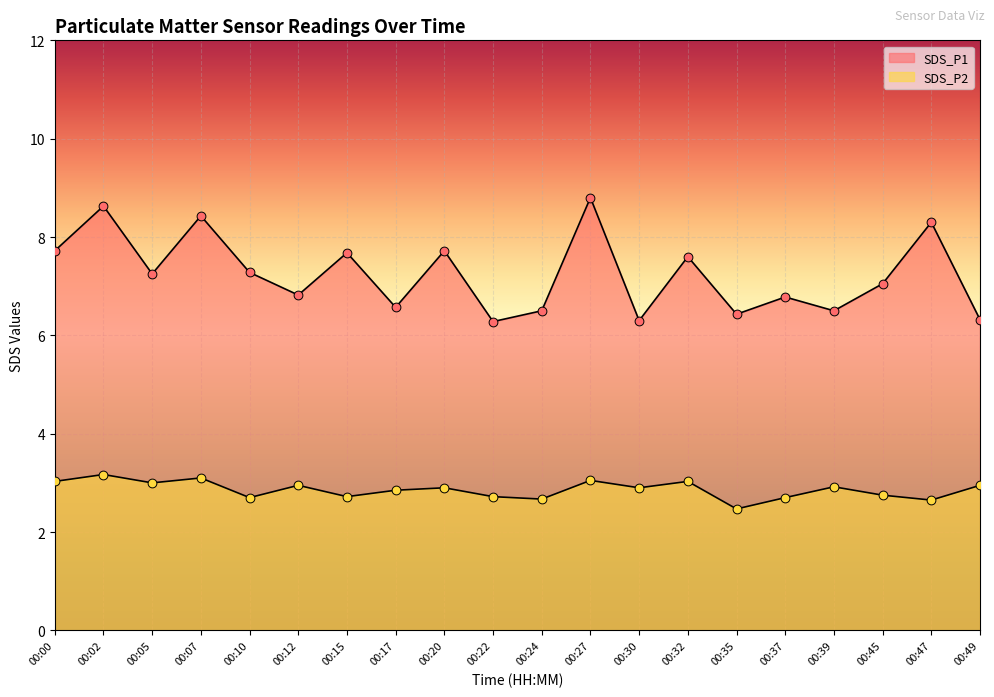

What are all the series names shown in the legend?

SDS_P1, SDS_P2